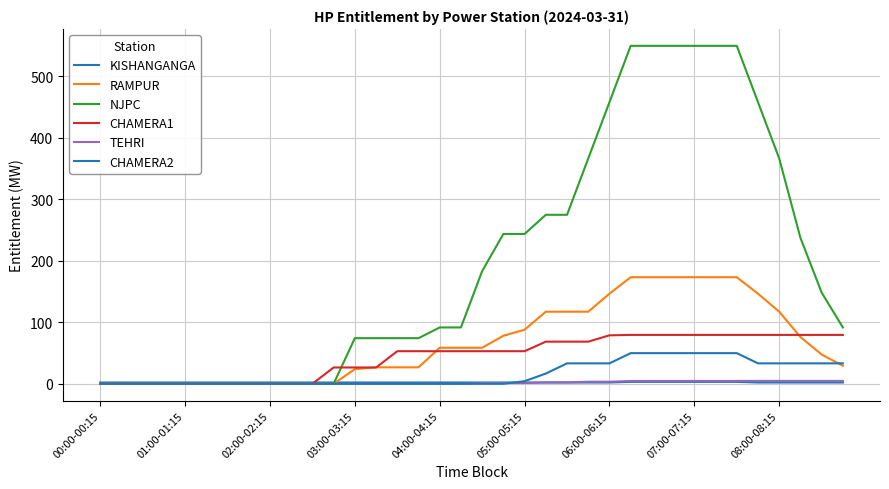

How many lines are shown in the chart?

6